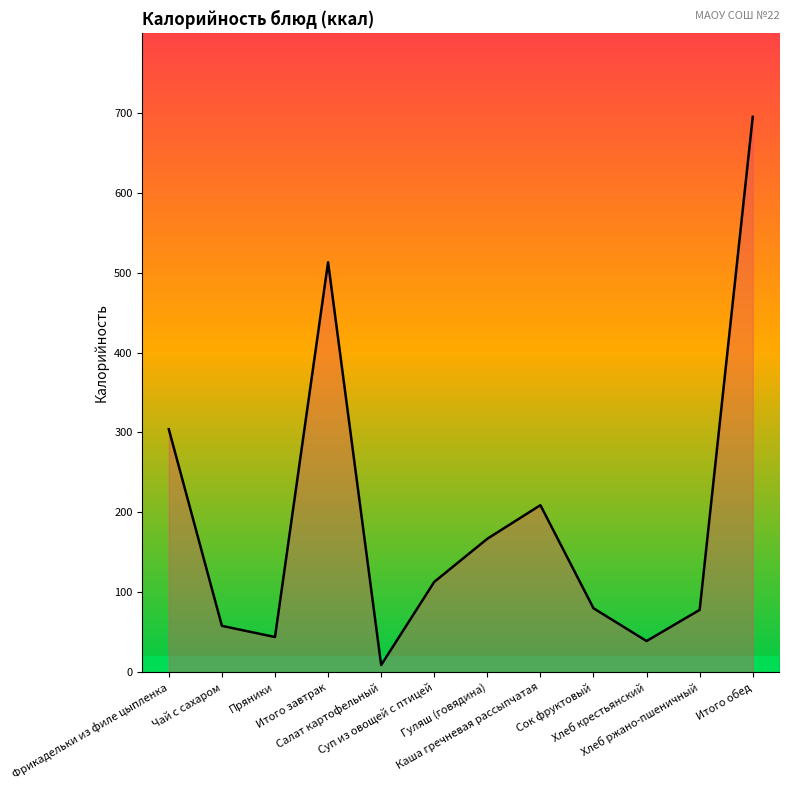

Is it true that the value at Фрикадельки из филе цыпленка is 304?

True